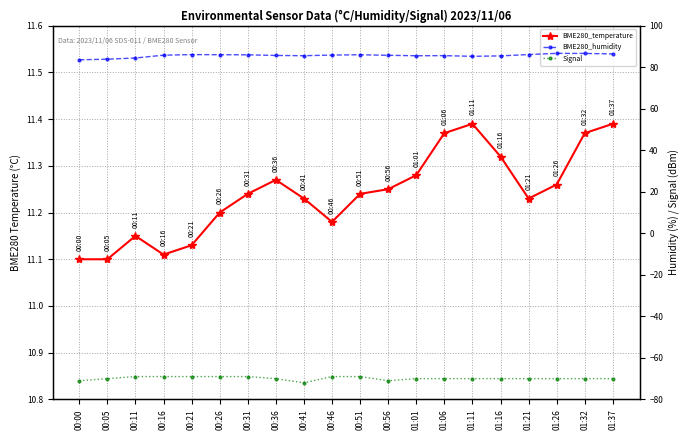

At which label is Signal closest to -70?

00:05